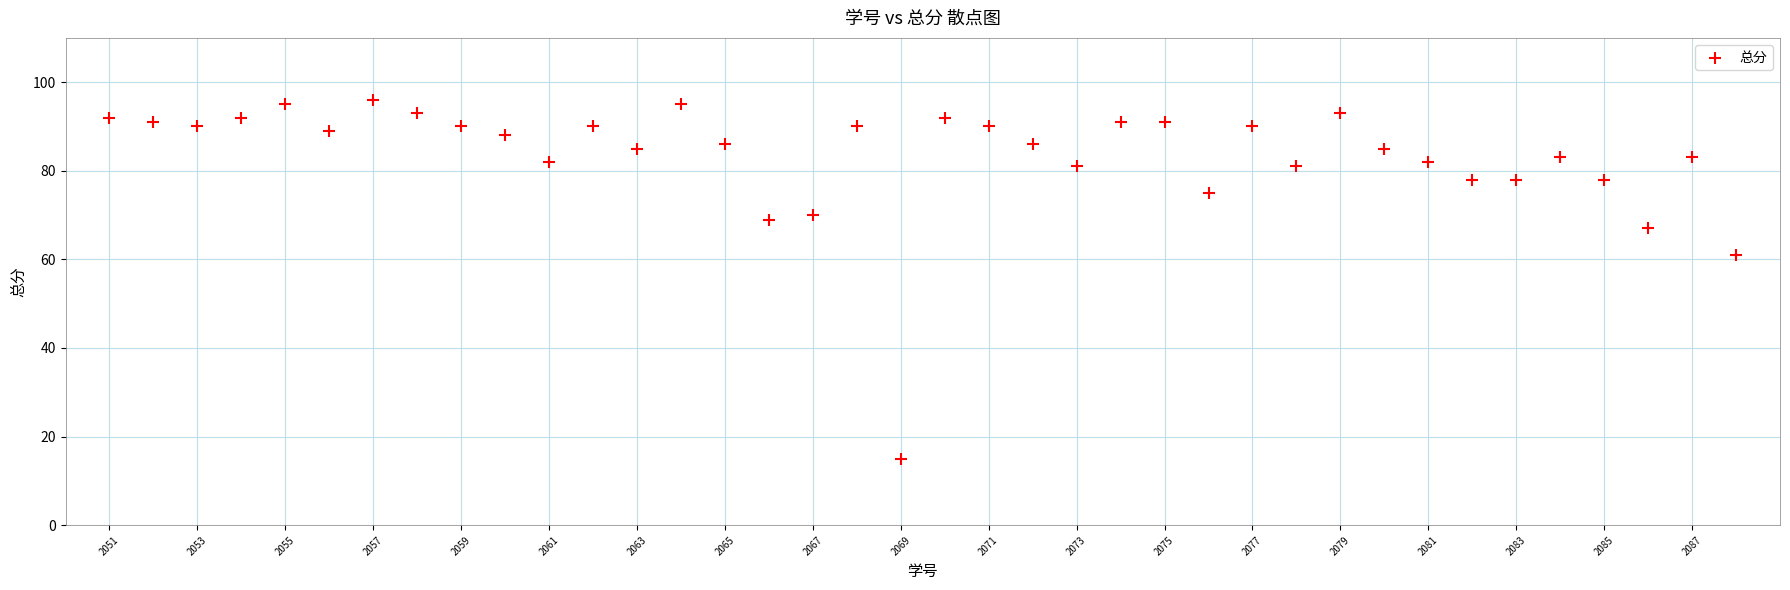

What Y value in the scatter plot is closest to 55?

61